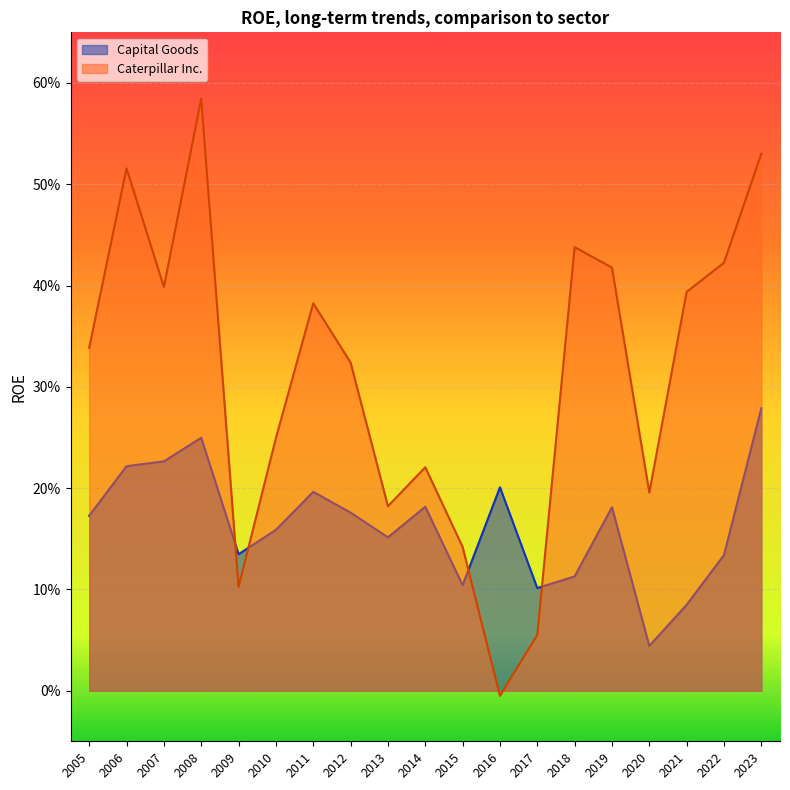

Rank the series at 2014 from lowest to highest value.

Capital Goods, Caterpillar Inc.